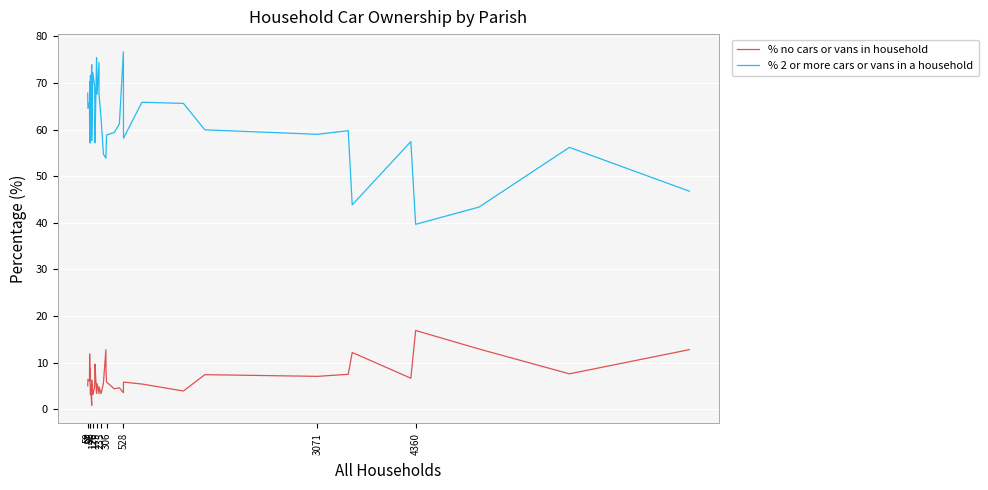

Where is the first local maximum for % 2 or more cars or vans in a household?

95